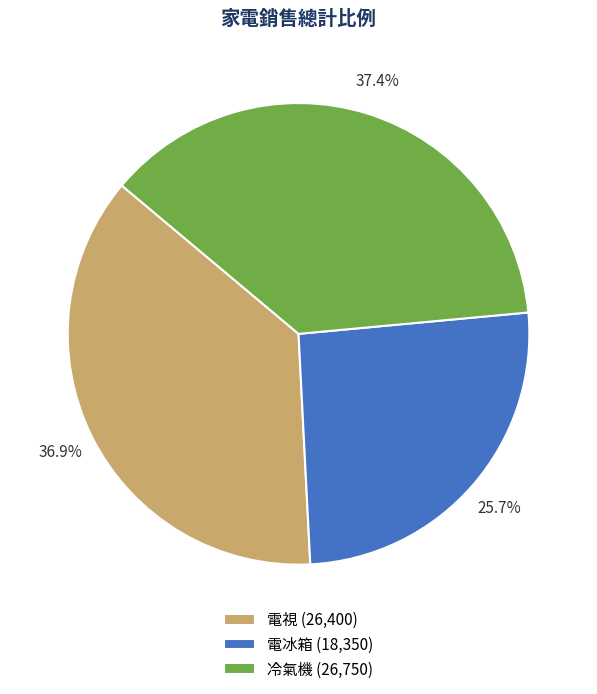

How much of the chart is everything except 電視 (26,400)?

63.1%